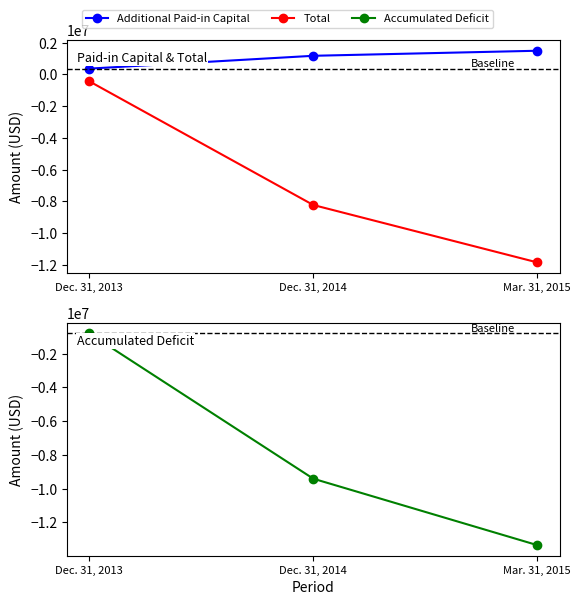

Does the chart display data point markers on the line(s)?

Yes